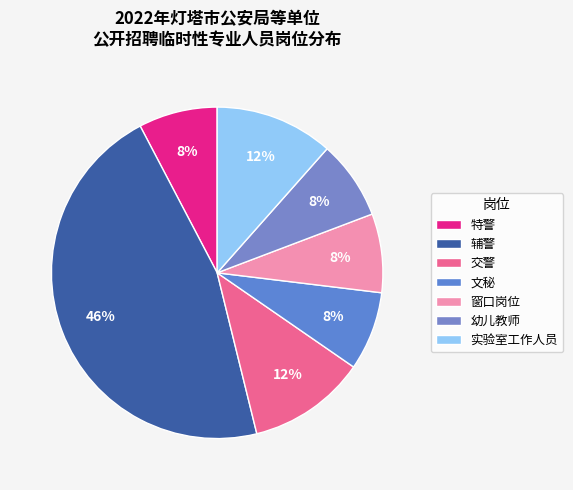

Does 辅警 represent more than half of the total?

No